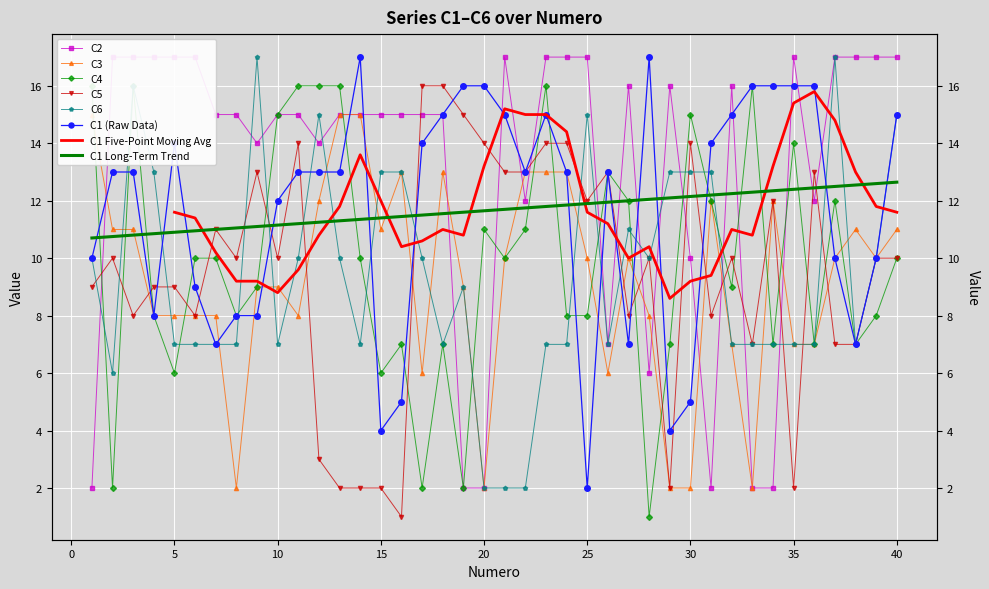

Reading left to right, extract all data points from this chart.

C1: 10	13	13	8	14	9	7	8	8	12	13	13	13	17	4	5	14	15	16	16	15	13	15	13	2	13	7	17	4	5	14	15	16	16	16	16	10	7	10	15
C2: 2	17	17	17	17	17	15	15	14	15	15	14	15	15	15	15	15	15	2	2	17	12	17	17	17	7	16	6	16	10	2	16	2	2	17	12	17	17	17	17
C3: 15	11	11	8	8	8	8	2	9	9	8	12	15	15	11	13	6	13	9	2	10	13	13	13	10	6	10	8	2	2	12	7	2	12	7	7	10	11	10	11
C4: 16	2	16	8	6	10	10	8	9	15	16	16	16	10	6	7	2	7	2	11	10	11	16	8	8	13	12	1	7	15	12	9	16	7	14	7	12	7	8	10
C5: 9	10	8	9	9	8	11	10	13	10	14	3	2	2	2	1	16	16	15	14	13	13	14	14	12	13	8	10	2	14	8	10	7	12	2	13	7	7	10	10
C6: 10	6	16	13	7	7	7	7	17	7	10	15	10	7	13	13	10	7	9	2	2	2	7	7	15	7	11	10	13	13	13	7	7	7	7	7	17	7	10	15